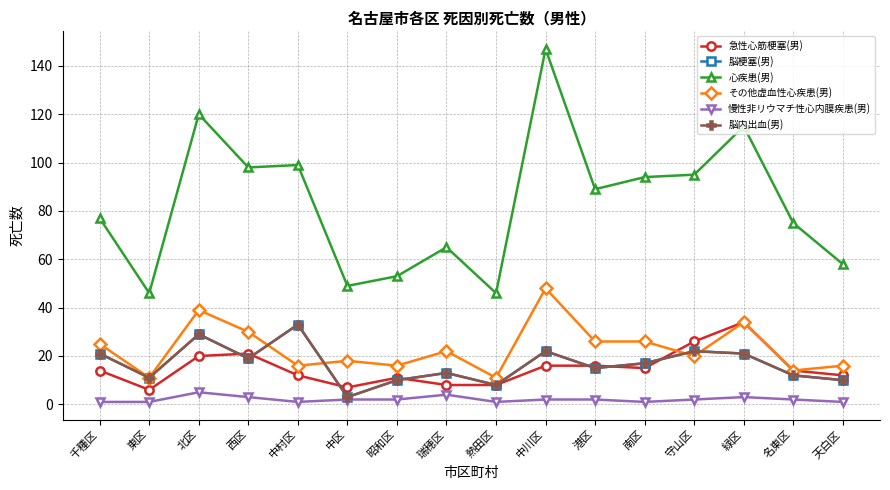

After their last crossing, which series has the higher values: その他虚血性心疾患(男) or 脳内出血(男)?

その他虚血性心疾患(男)